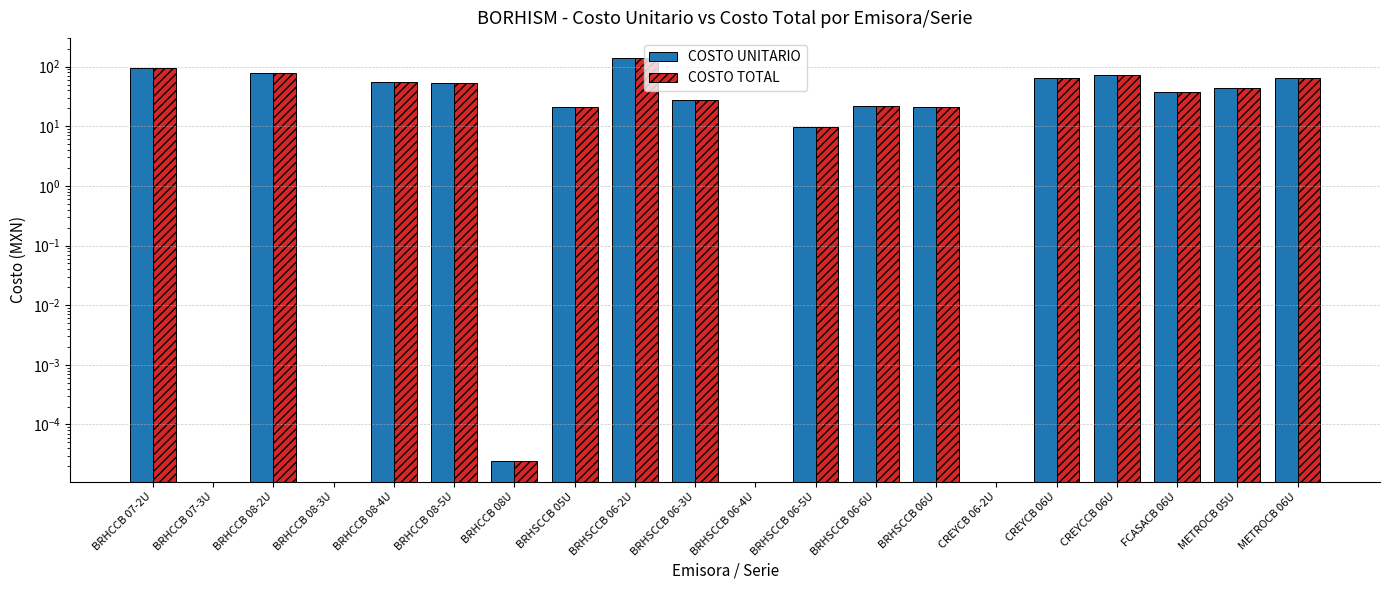

At which category does the chart reach its peak across all series?

BRHSCCB 06-2U